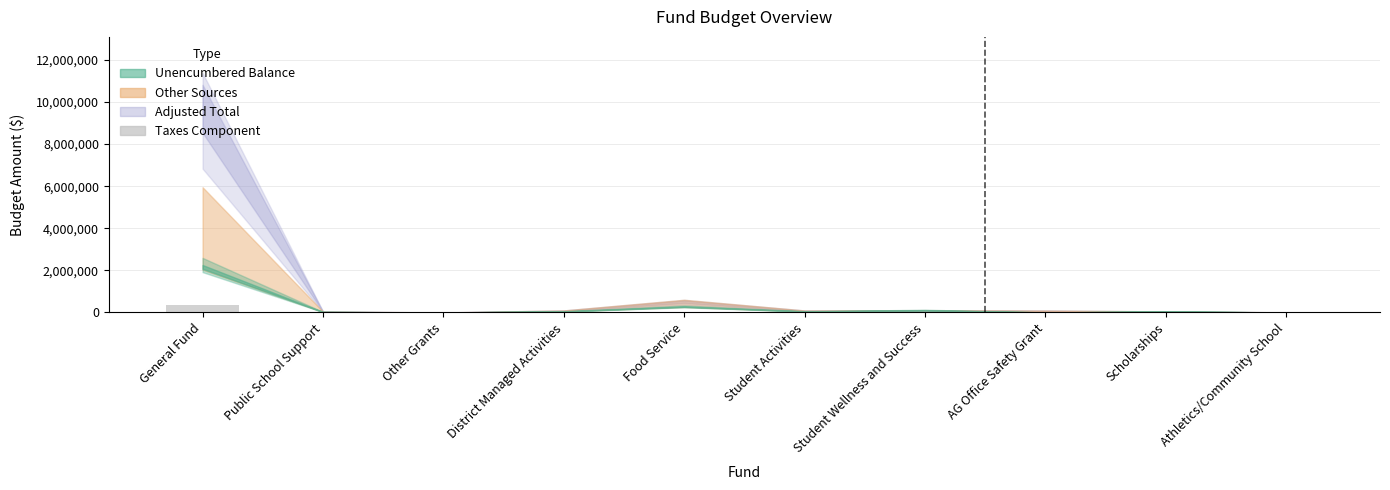

What is the sum of all values?

427338.2